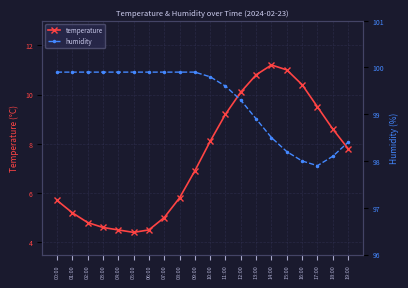

What are all the series names shown in the legend?

temperature, humidity